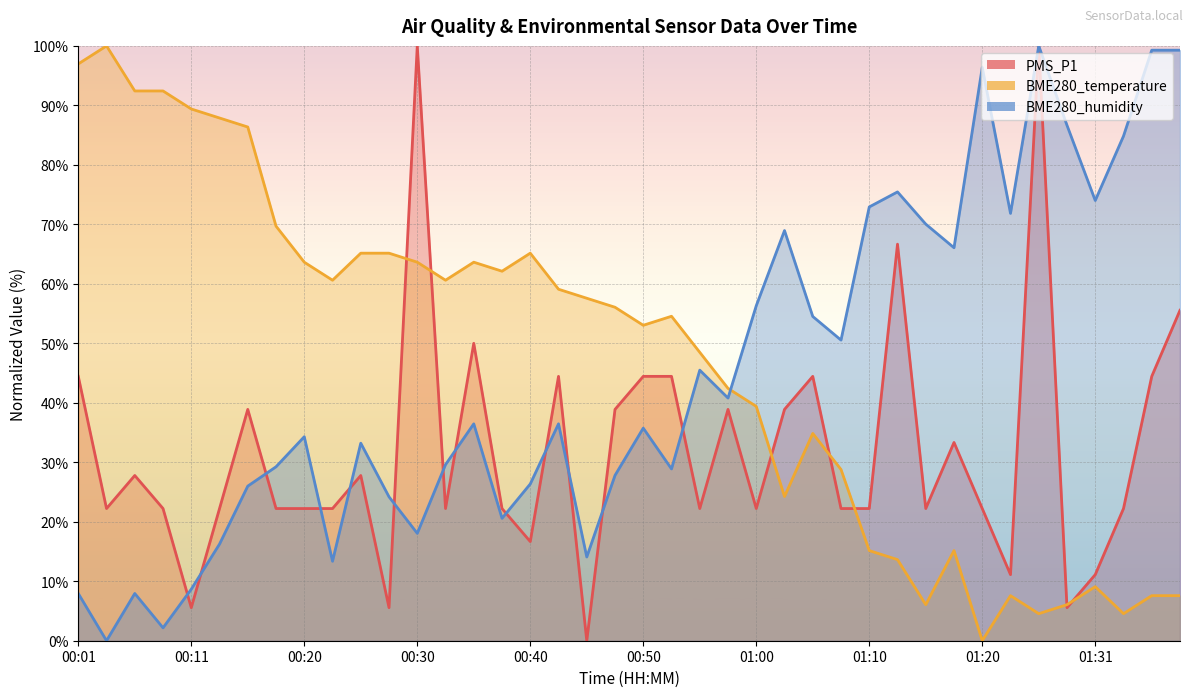

How many lines are shown in the chart?

3